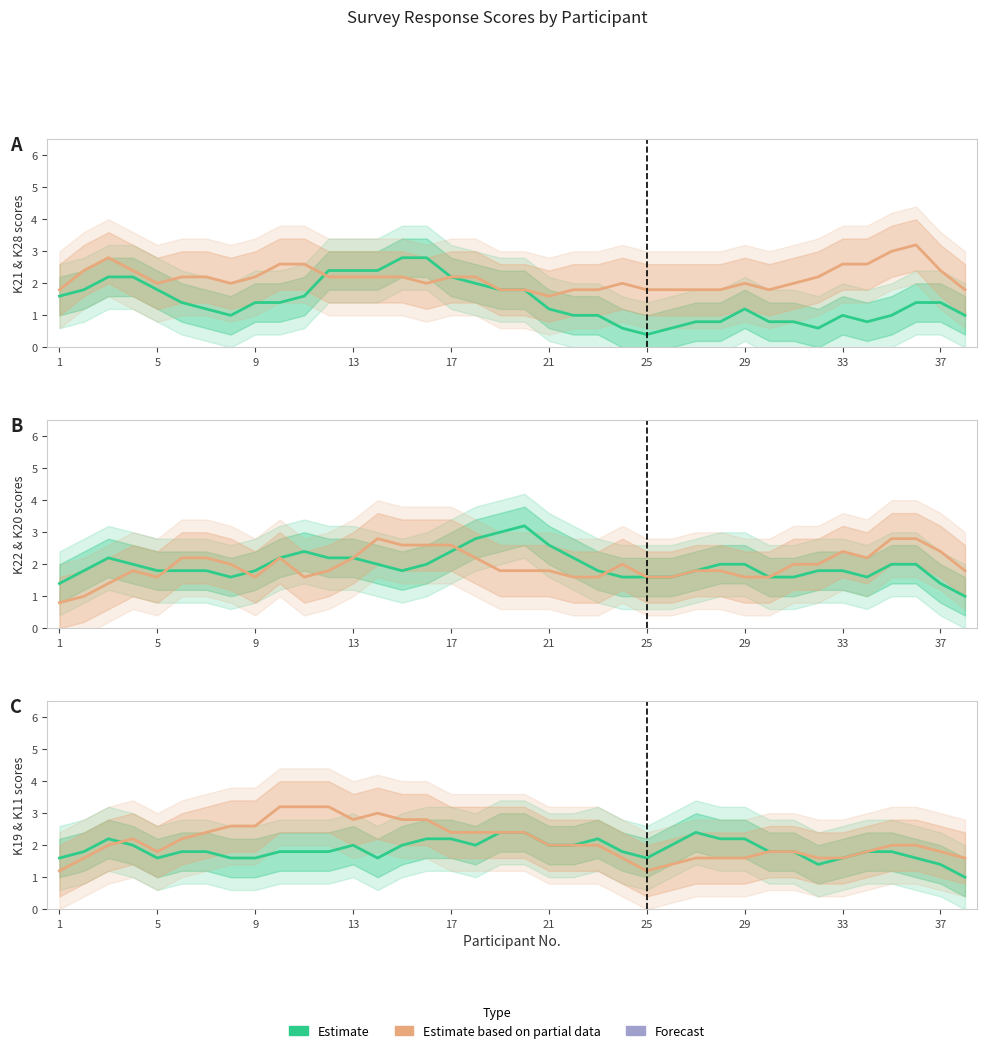

How many lines are shown in the chart?

6